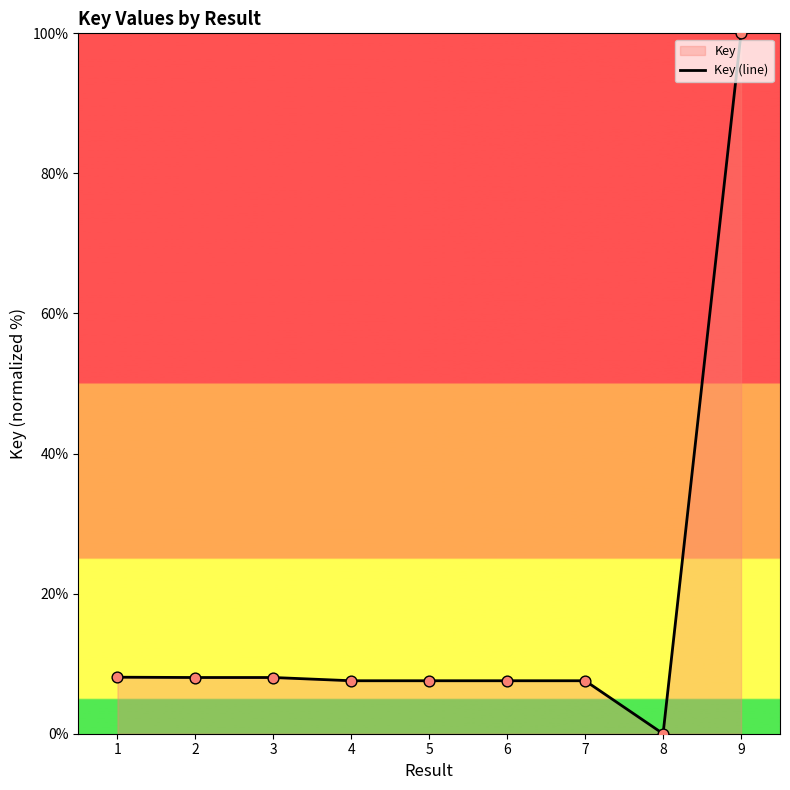

What is the change in value from 2 to 8?

-8.0